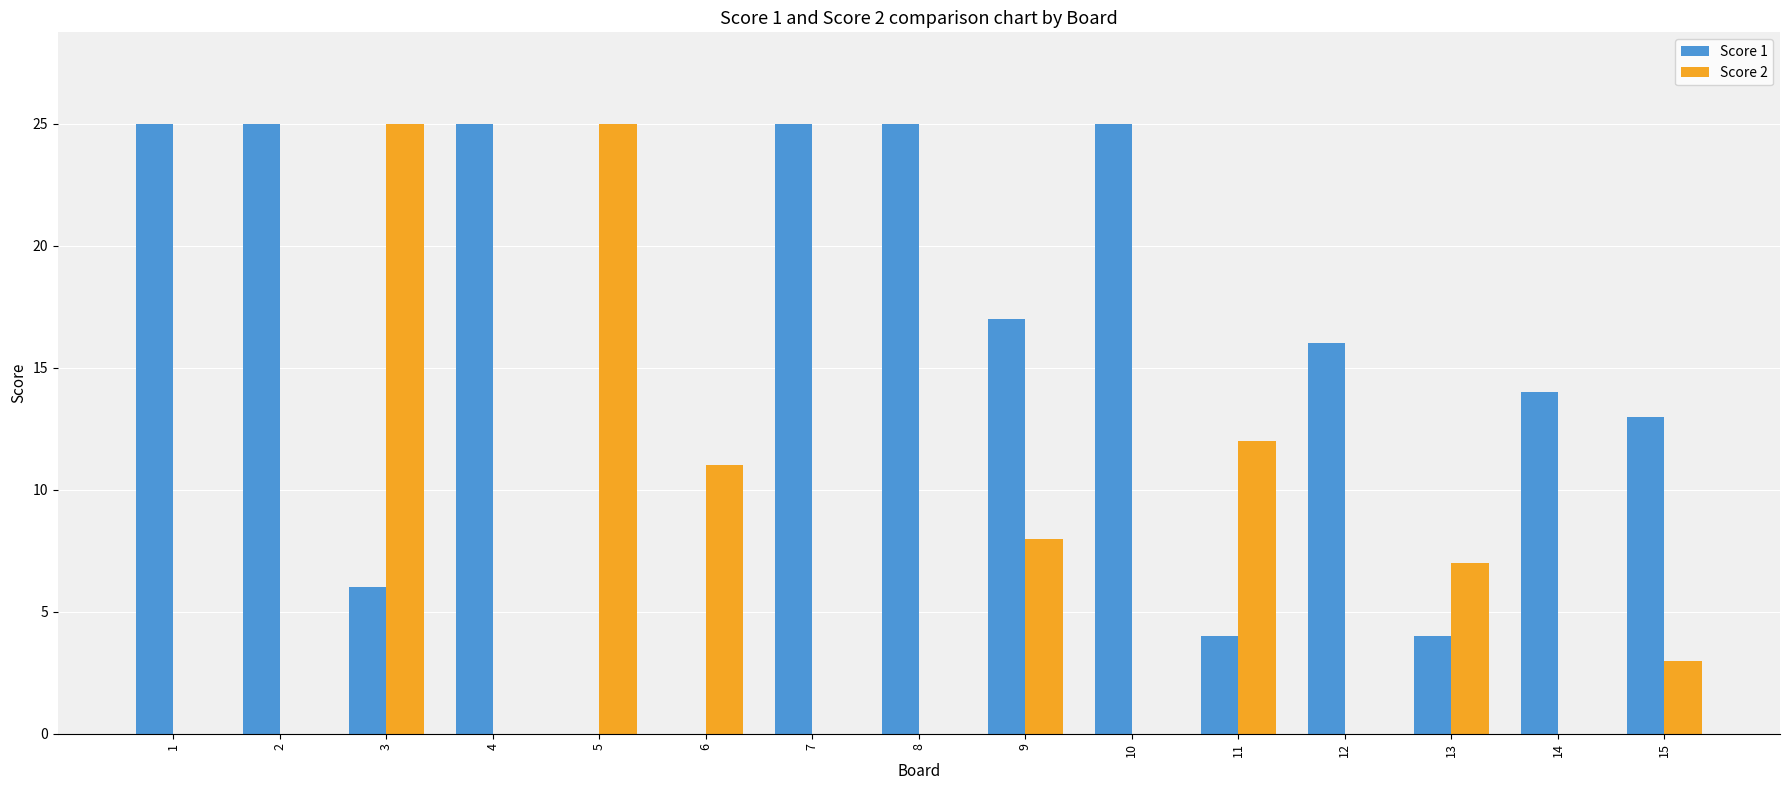

Does the chart contain stacked bars?

No